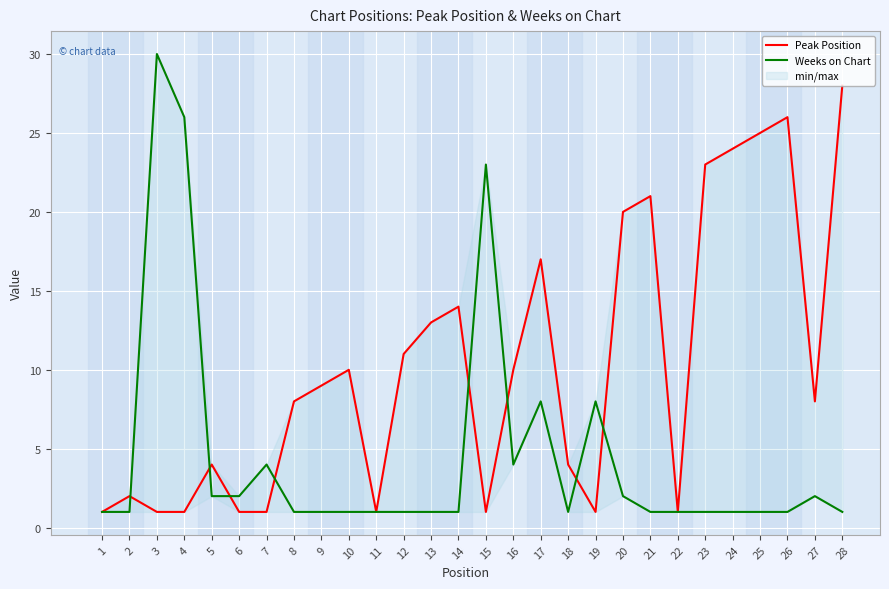

What are all the series names shown in the legend?

Peak Position, Weeks on Chart